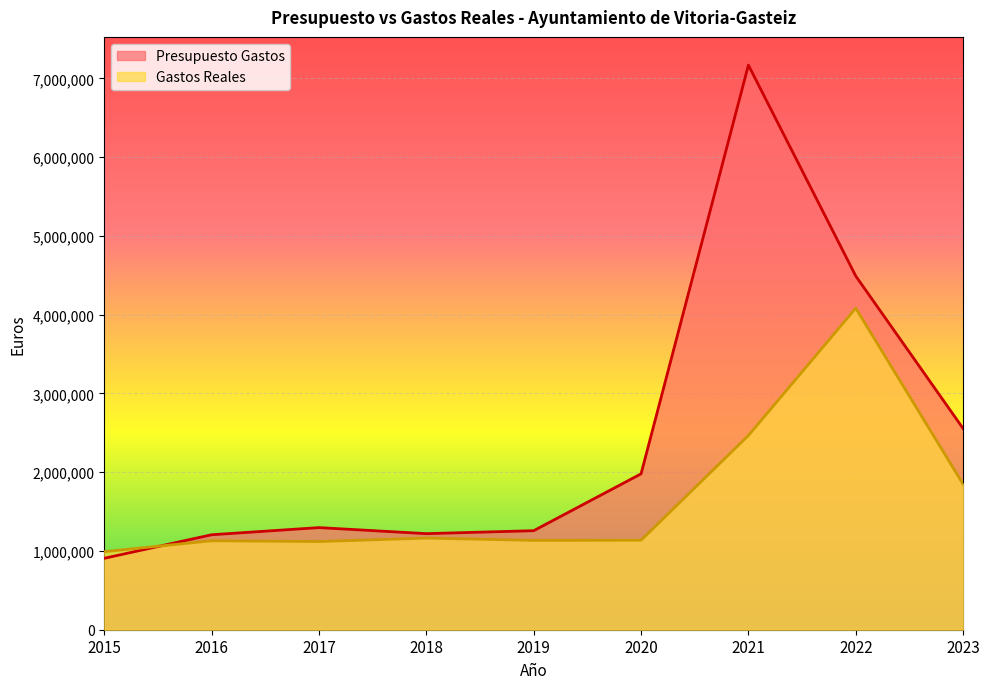

Which series has the largest total across all categories?

Presupuesto Gastos